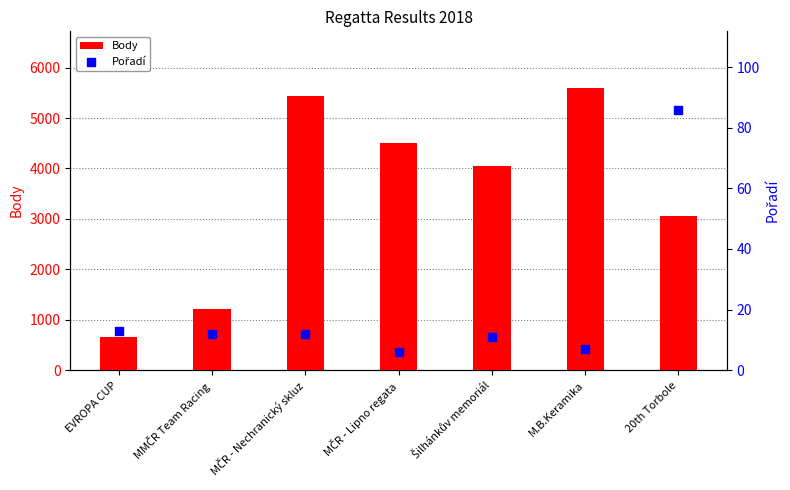

What are all the series names shown in the legend?

Body, Pořadí